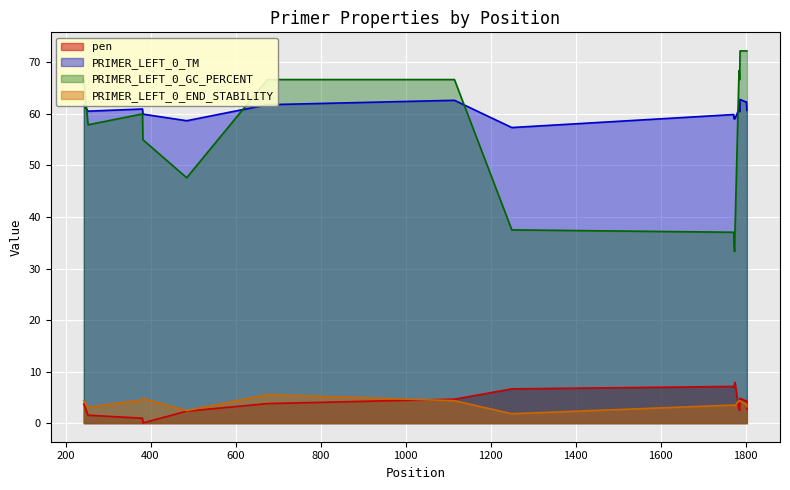

What is the sum of the PRIMER_LEFT_0_END_STABILITY values at 485 and 243?

6.8